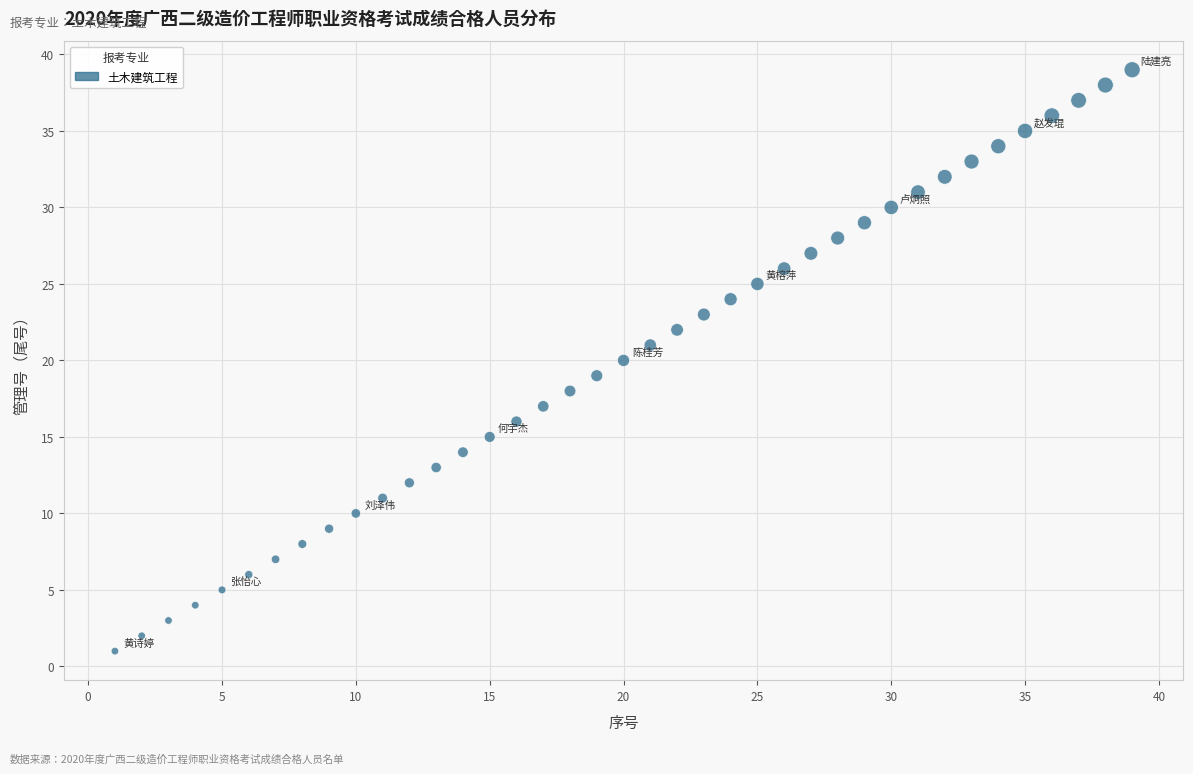

What is the range of X values (max minus min)?

38